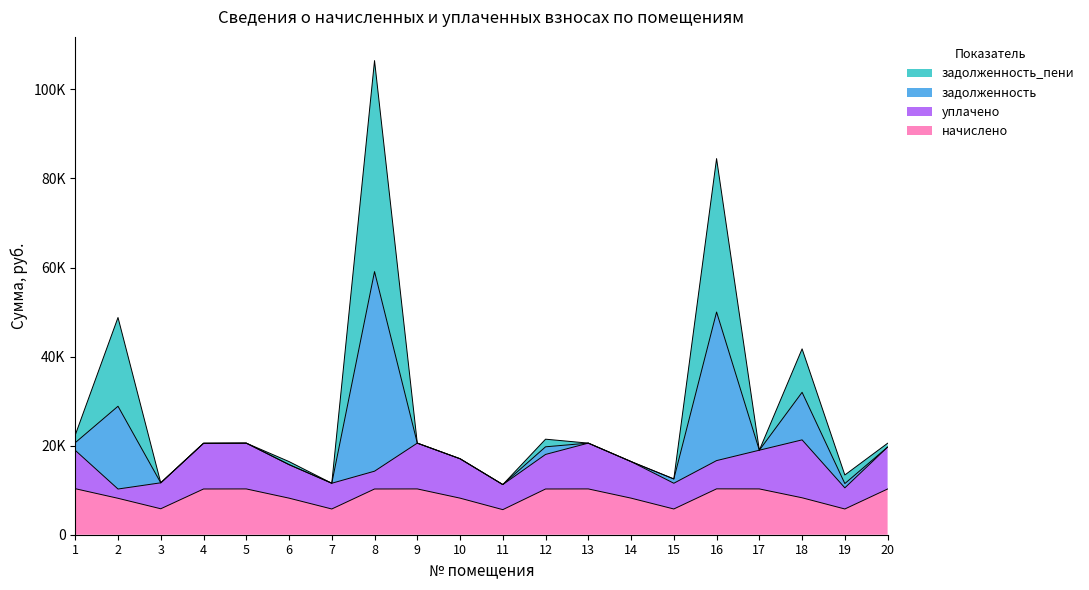

At which label does начислено first exceed 10267?

1